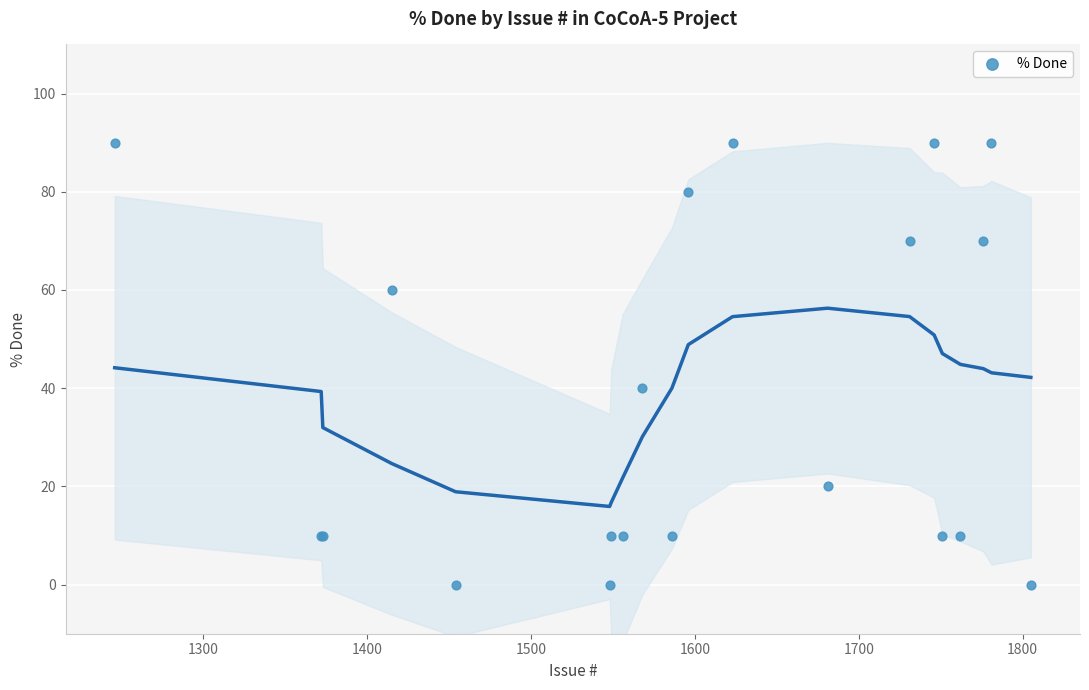

What Y value in the scatter plot is closest to 45?

40